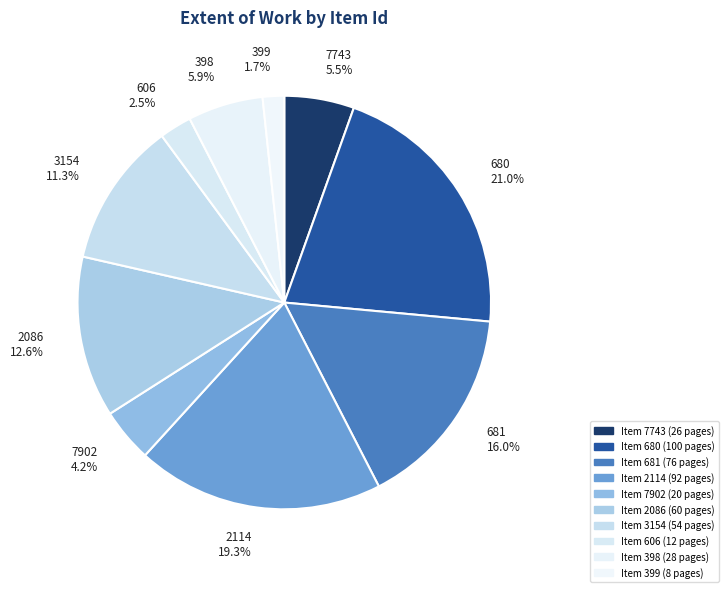

Which category has the smallest portion of the pie?

399